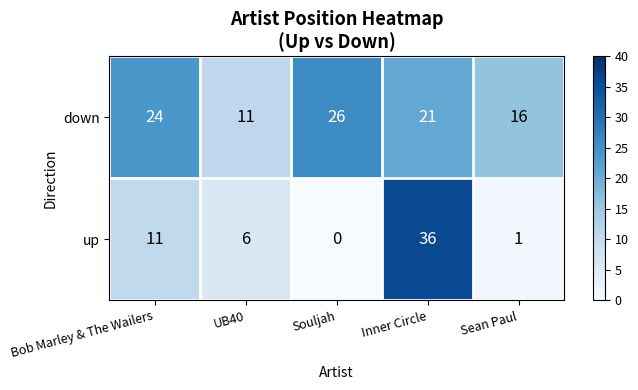

What is the spread (max minus min) of values at UB40?

5